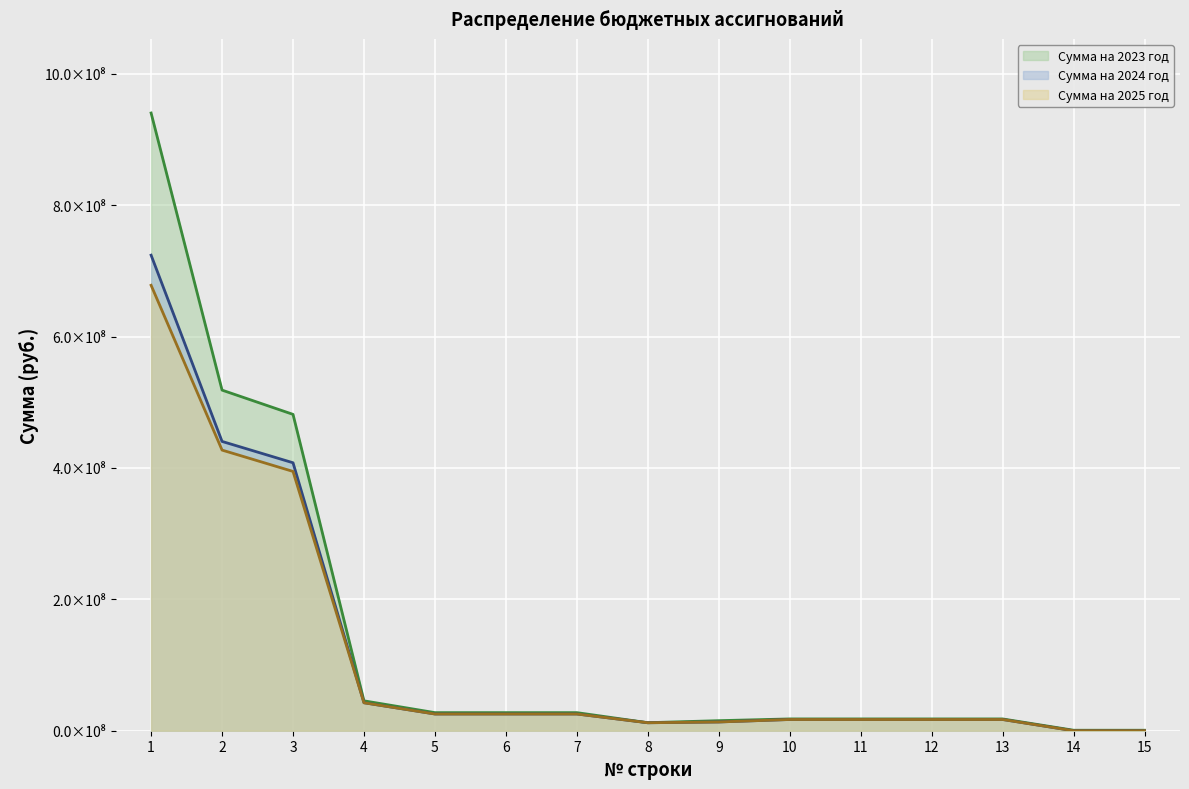

How many lines are shown in the chart?

3